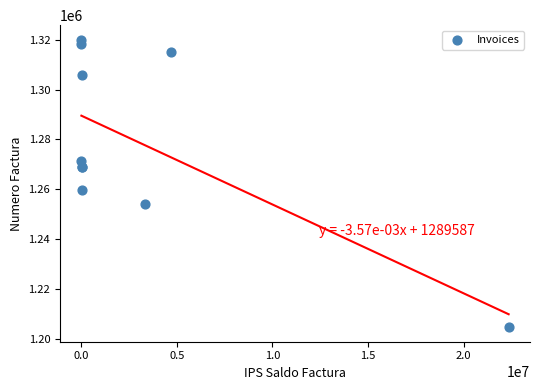

What Y value in the scatter plot is closest to 1262343?

1259623